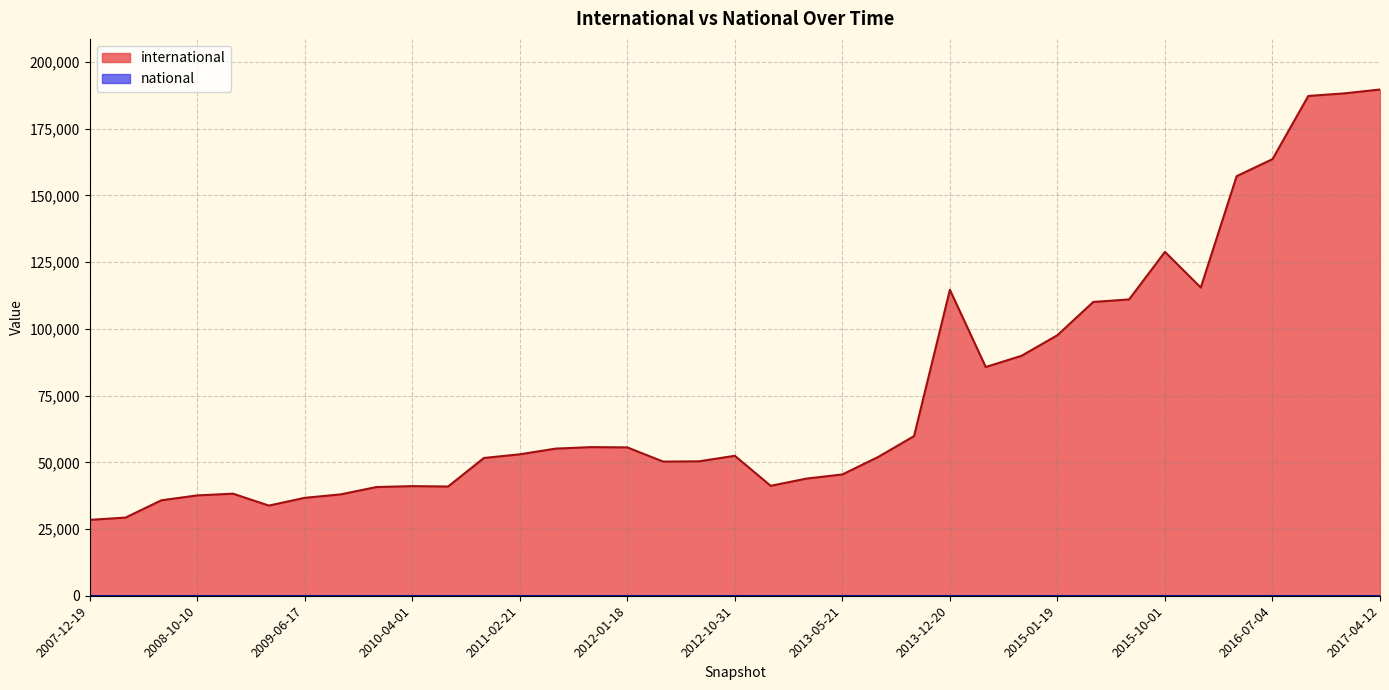

True or false: international has a value of 42202 at 2007-12-19.

False